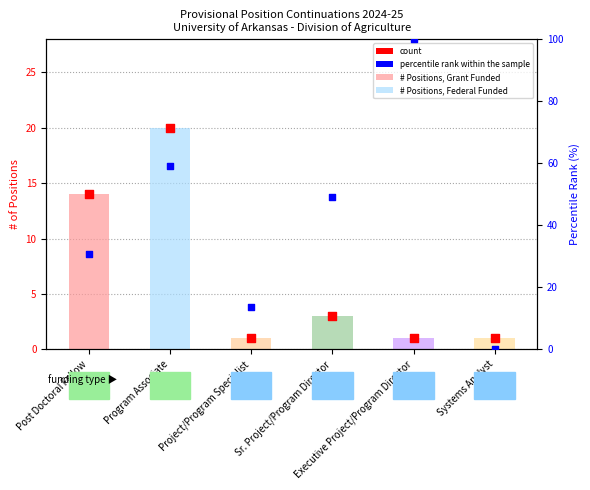

Which series contains the highest Y value?

percentile rank within the sample